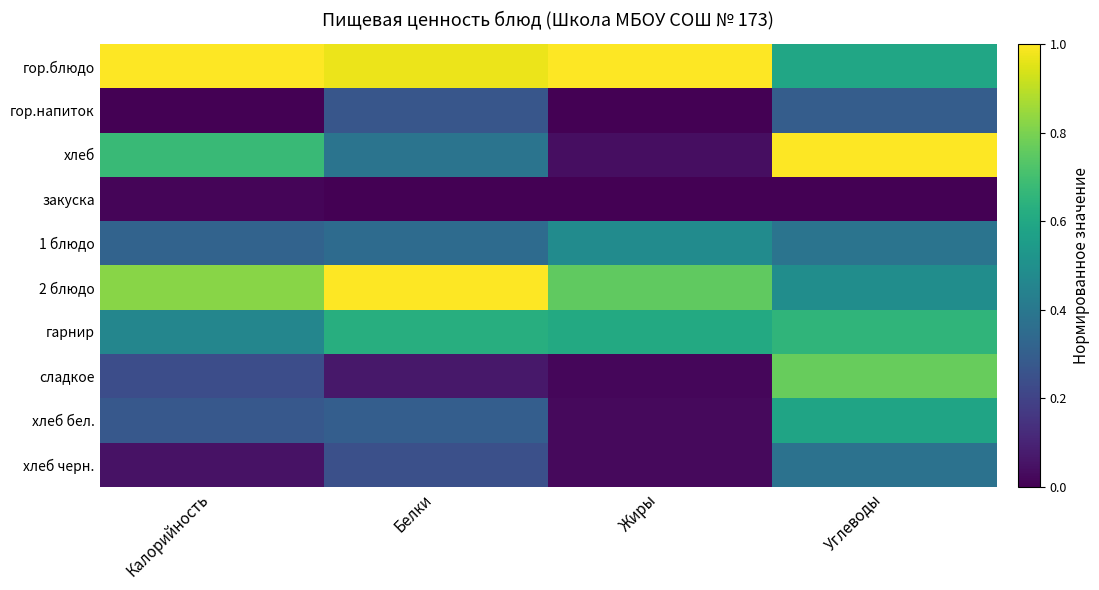

Rank the series by their maximum value, from lowest to highest.

закуска, гор.напиток, хлеб черн., 1 блюдо, хлеб бел., гарнир, сладкое, 2 блюдо, хлеб, гор.блюдо